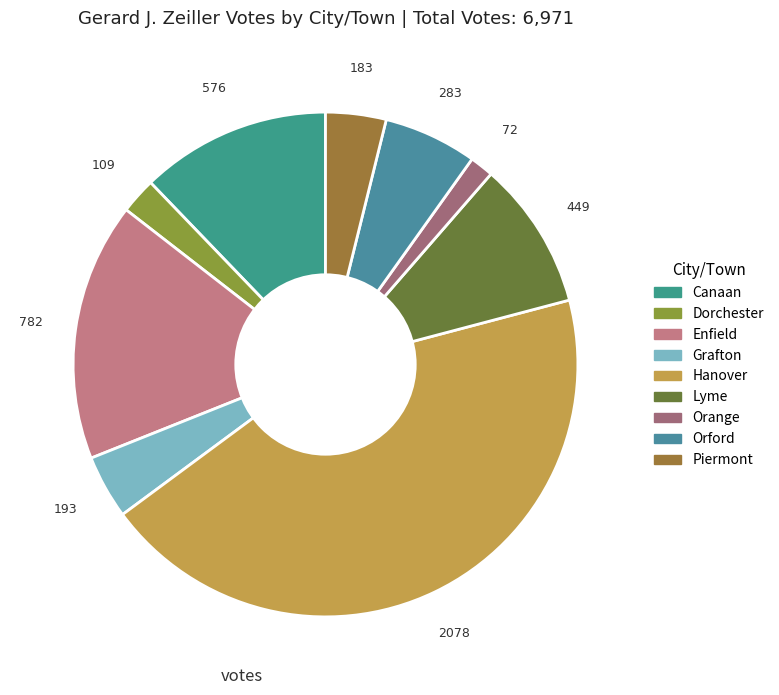

Count the number of slices in the pie.

9